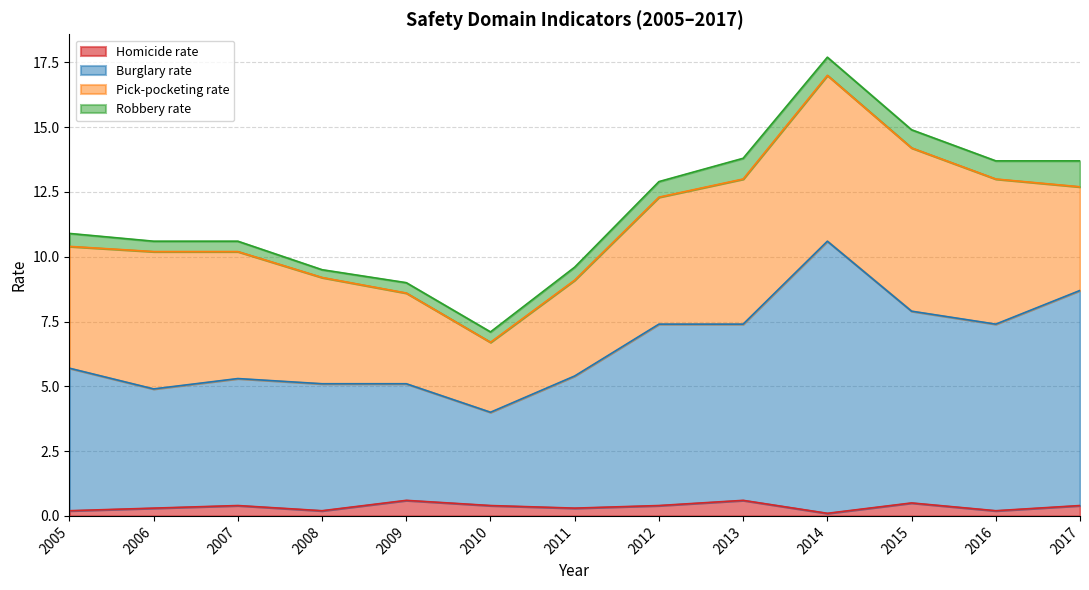

What is the highest value of the Homicide rate series?

0.6